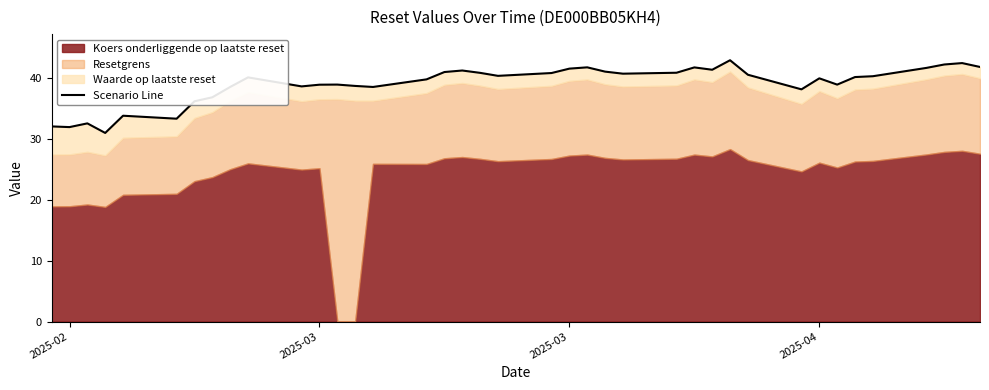

How many interior local peaks (higher than both neighbors) does the data have?

10